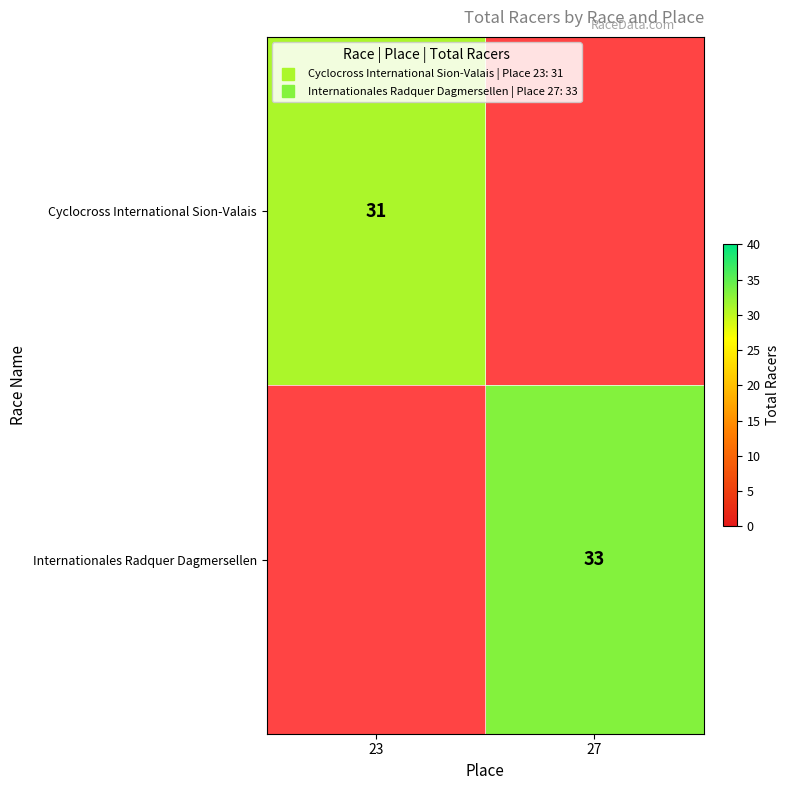

Which label corresponds to the smallest value in the chart?

23